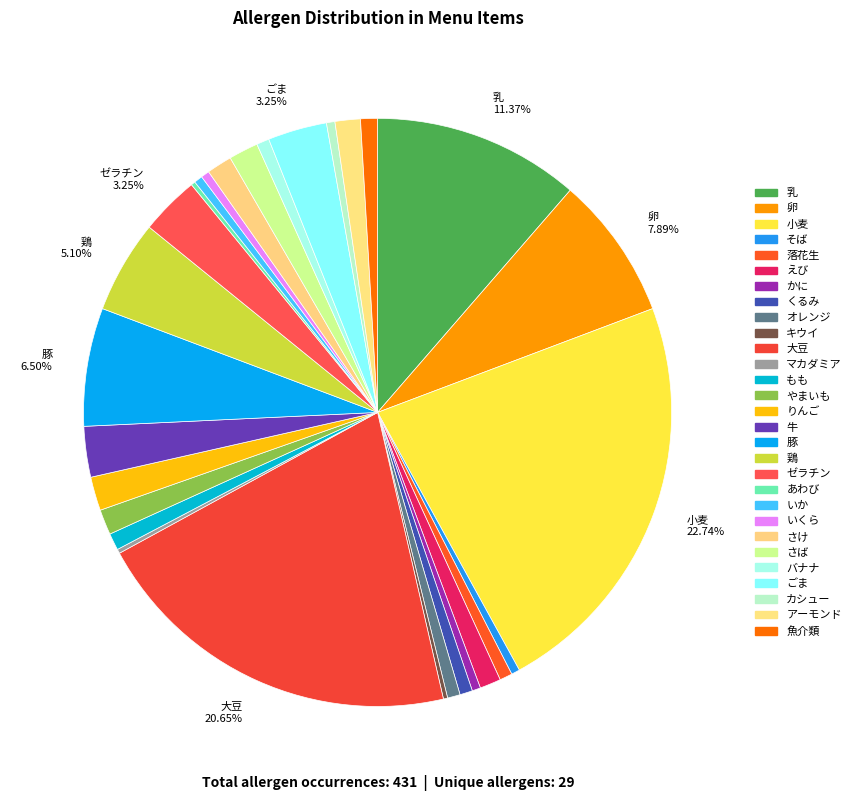

Which category has the smallest portion of the pie?

キウイ